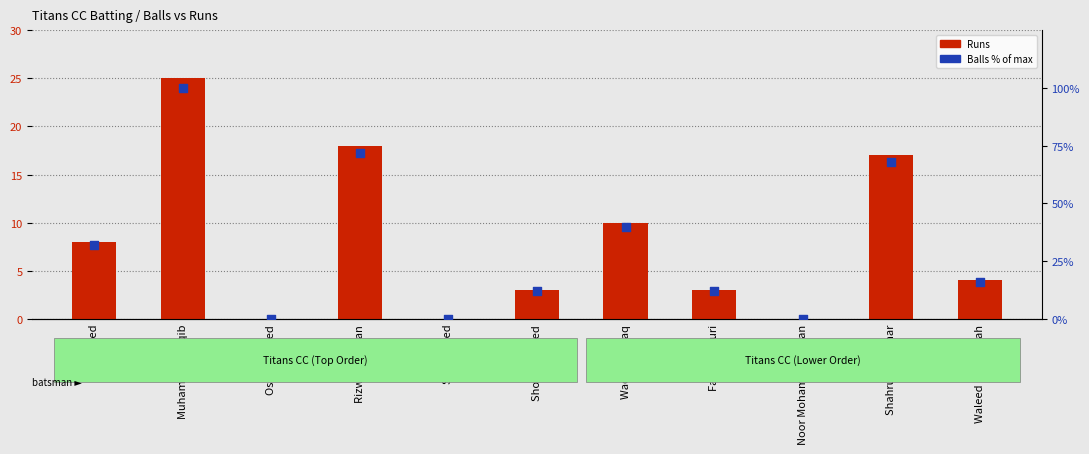

Is the value of Balls % of max at Waqas Razzaq greater than the value of Runs at Shoaib Ahmed?

Yes